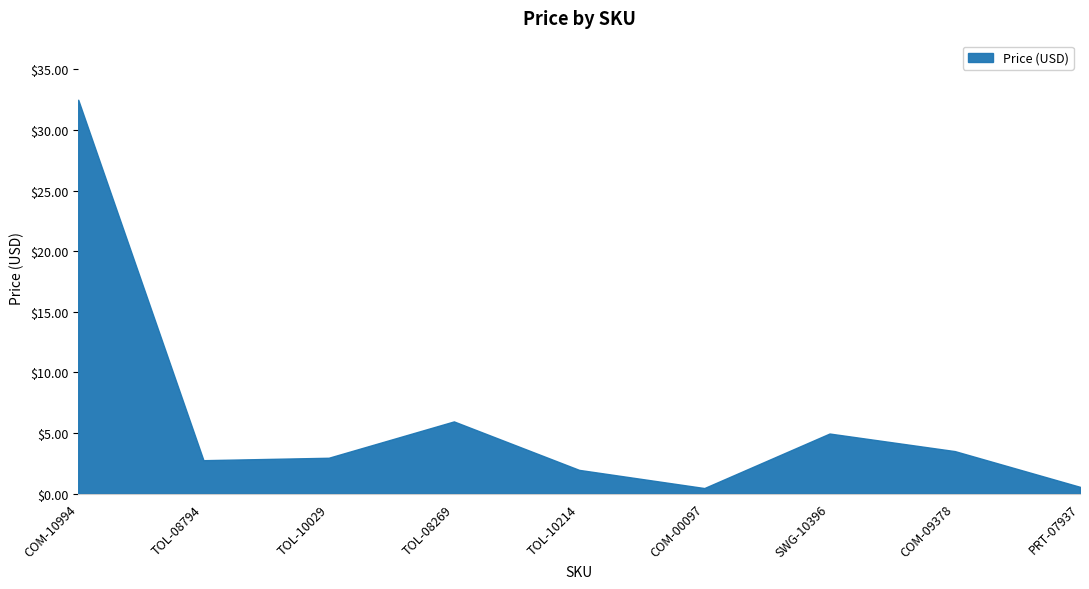

What is the greatest value displayed?

32.5